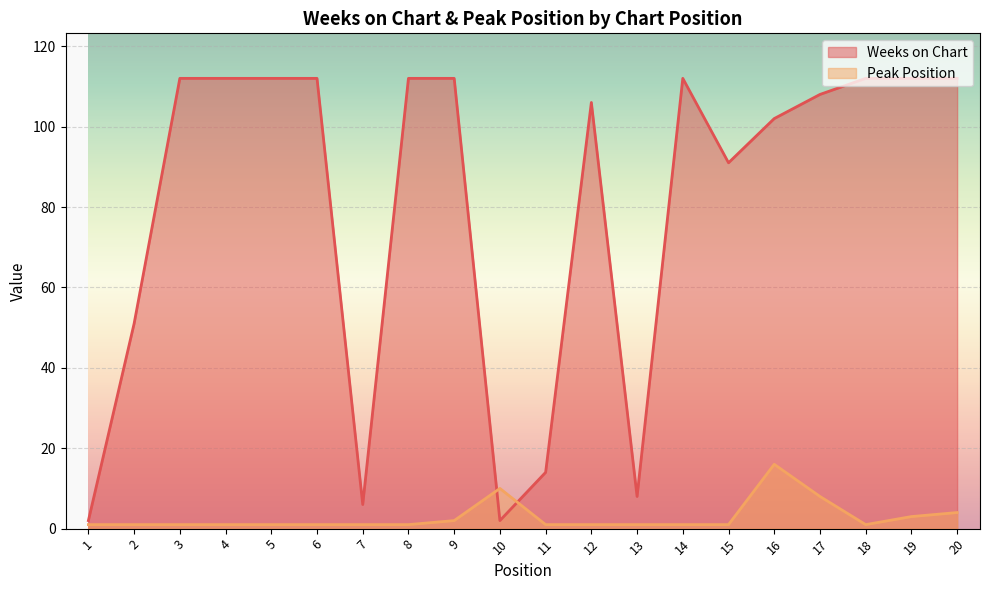

Which series changed the most between 3 and 16?

Peak Position